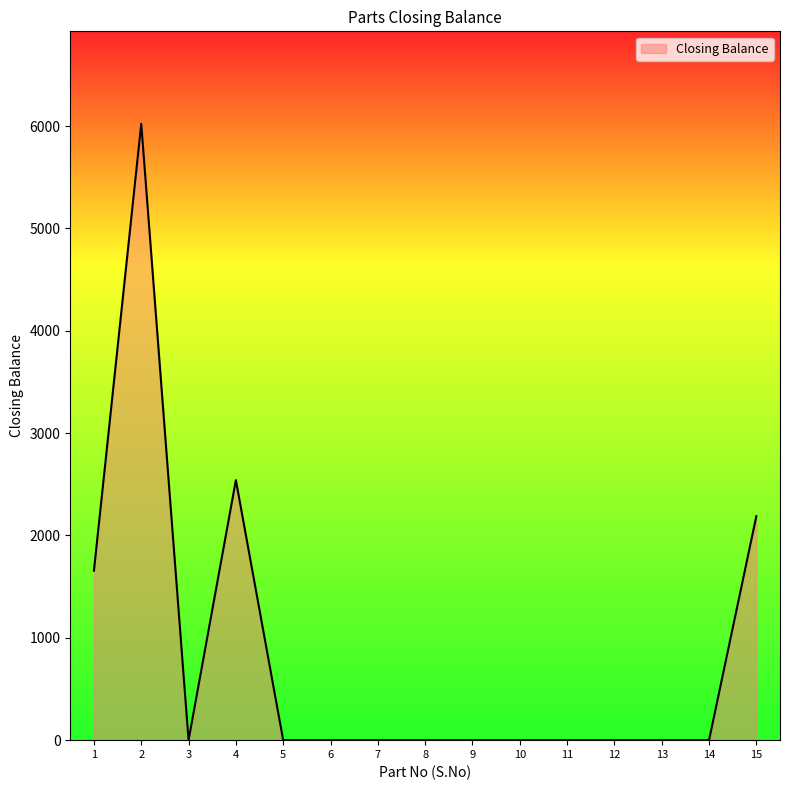

What is the change in value from 2 to 13?

-6023